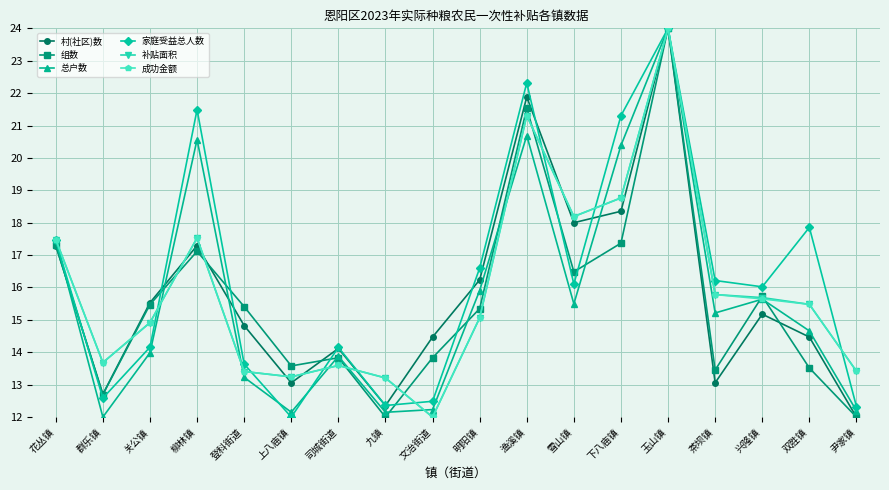

What is the difference between the 家庭受益总人数 values at 九镇 and 雪山镇?

3.7